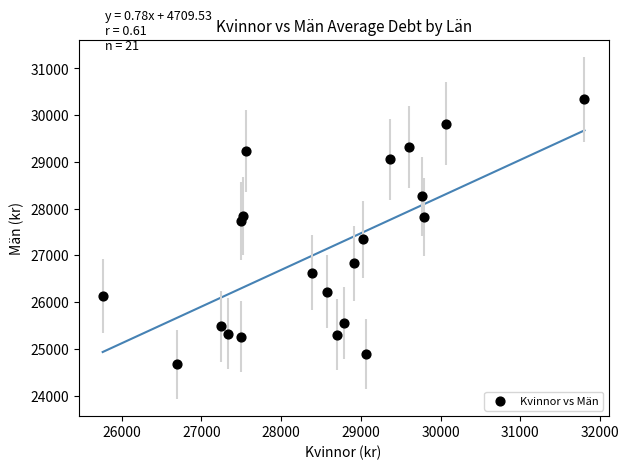

What is the range of X values (max minus min)?

6042.4